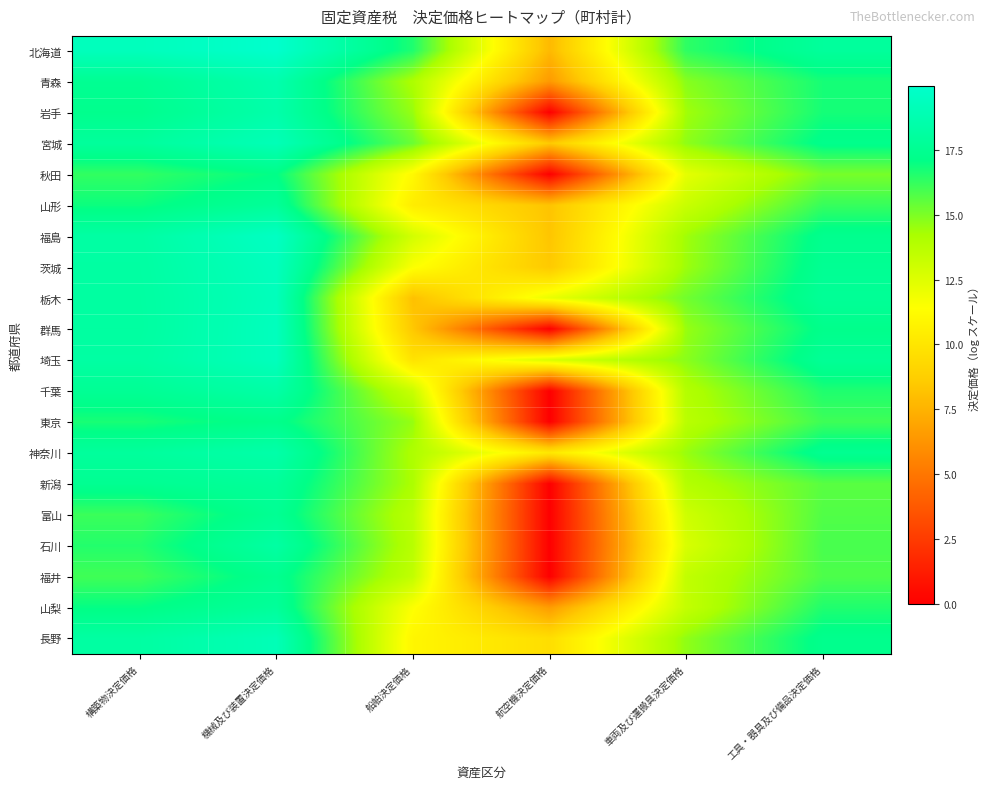

How many distinct data groups are displayed?

20